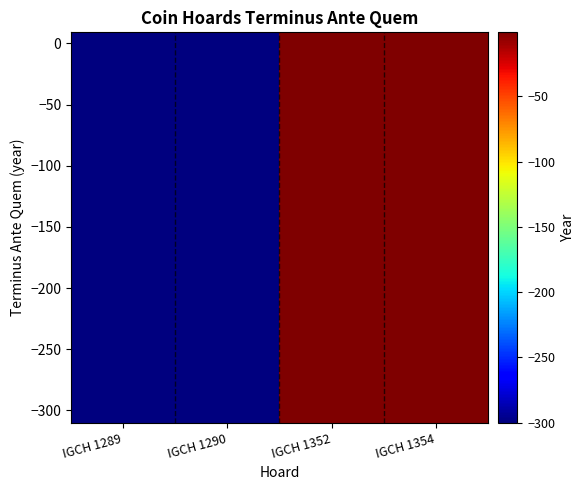

Which category has the highest value across all series?

IGCH 1352